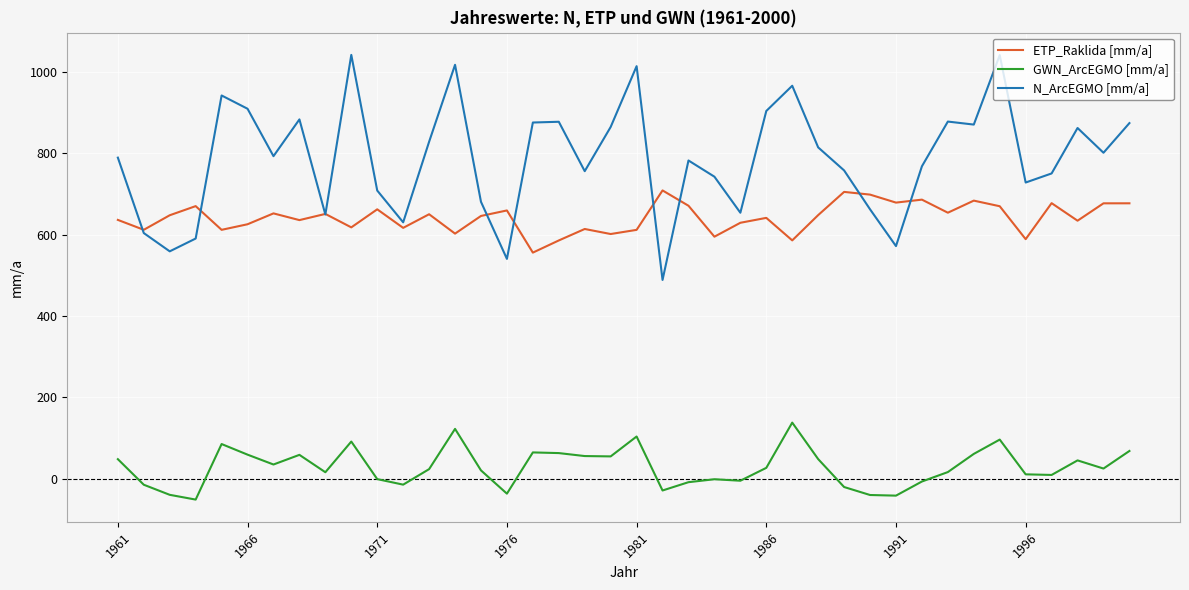

In N_ArcEGMO [mm/a], how many points are lower than both neighbors (excluding endpoints)?

12